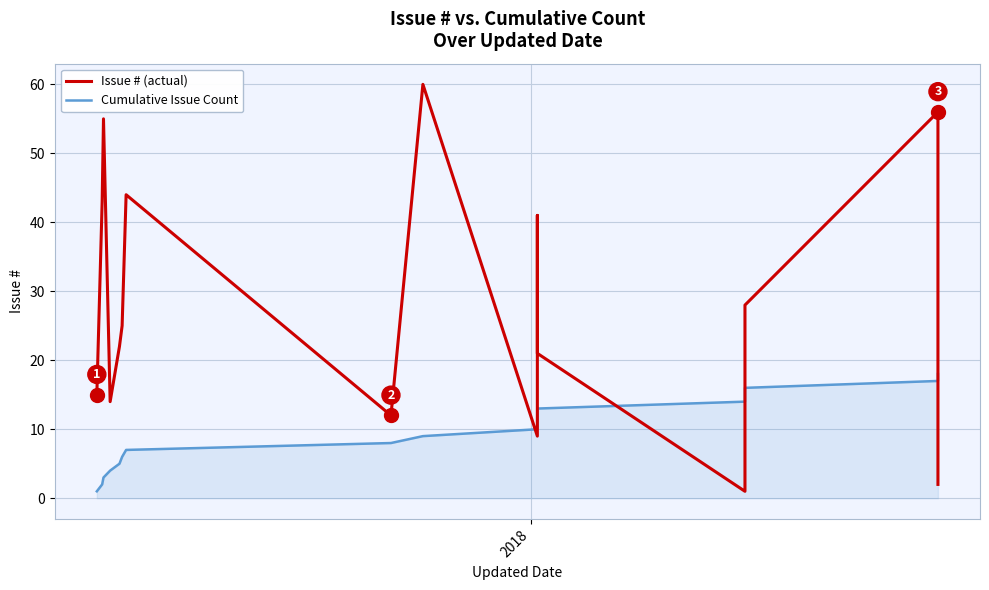

Which series has the largest total across all categories?

Issue # (actual)